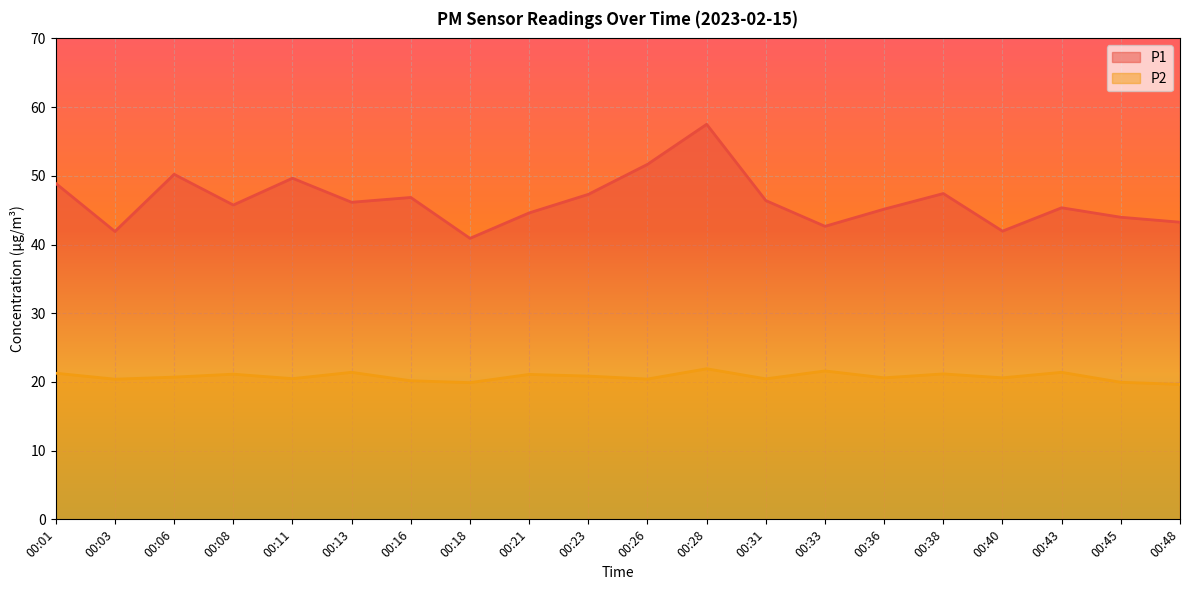

Is it true that P2 equals 27.9 at 00:01?

False